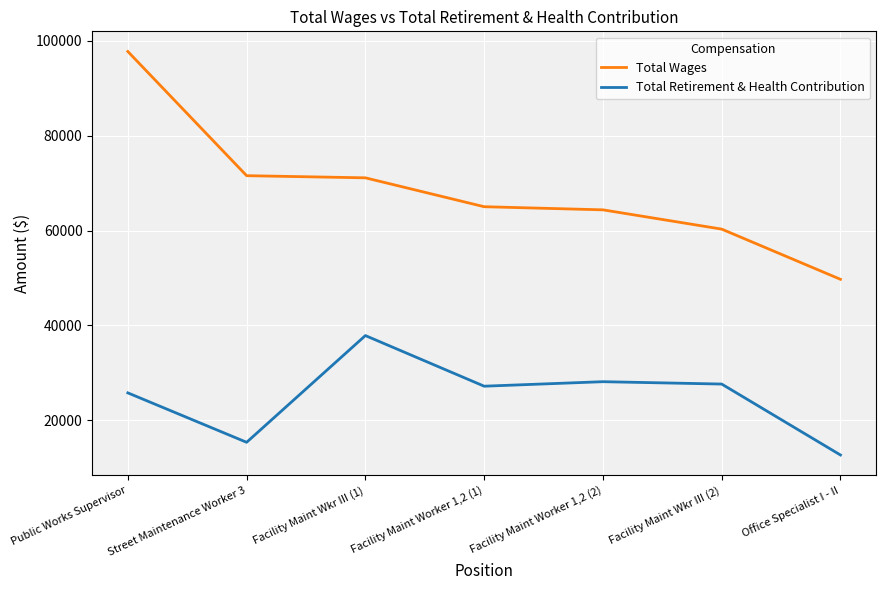

Which category has the lowest value in the Total Retirement & Health Contribution series?

Office Specialist I - II